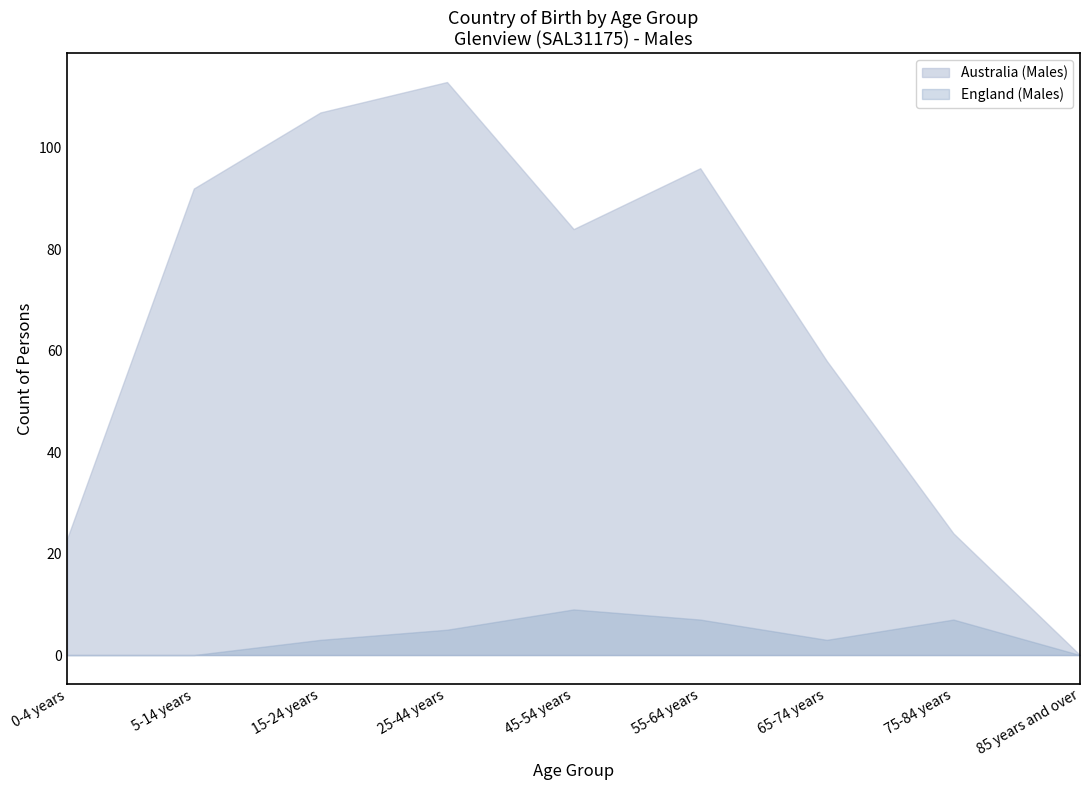

Does the chart display data point markers on the line(s)?

No